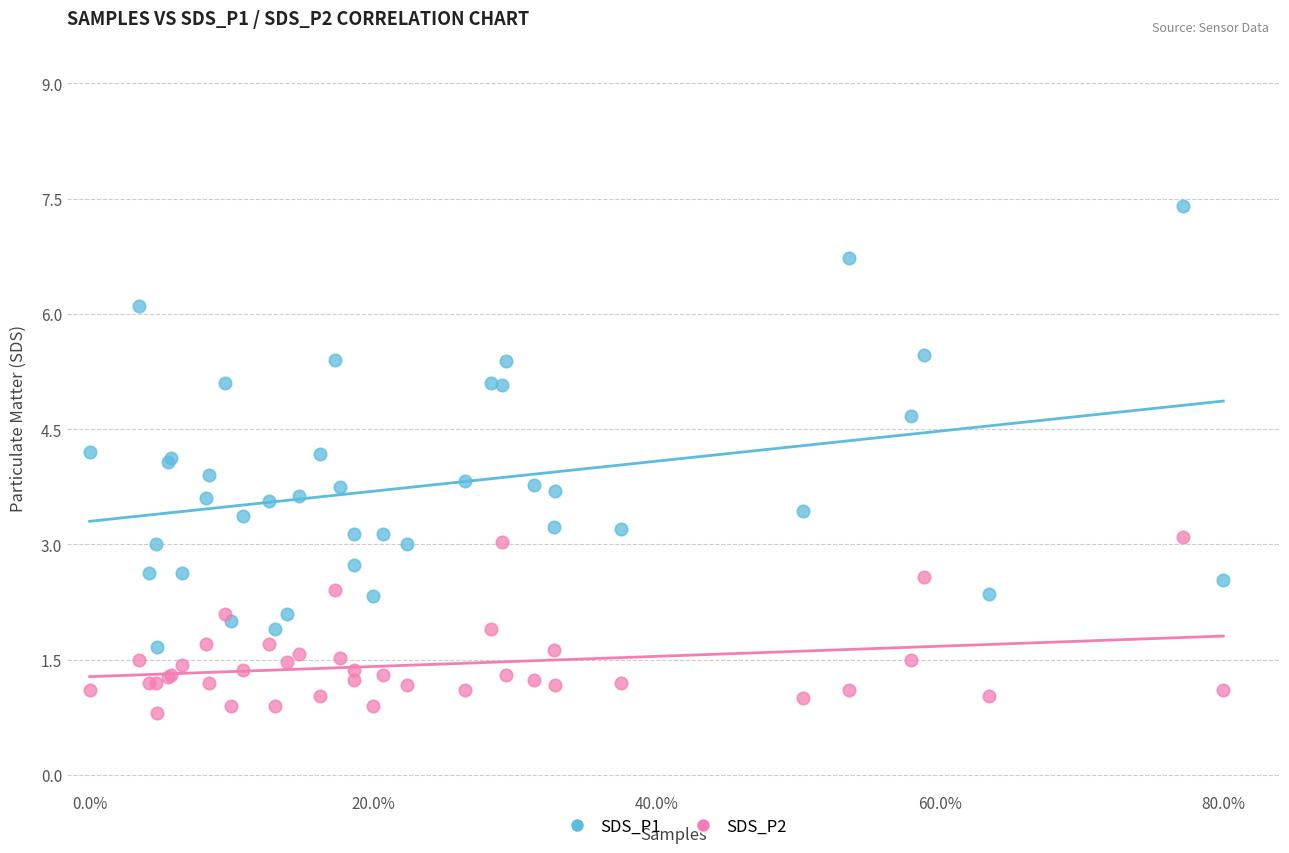

Which series reaches the maximum Y coordinate?

SDS_P1